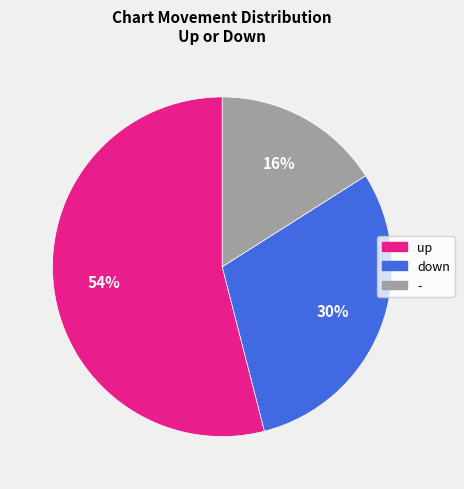

Combined, do down and up account for over 50%?

Yes